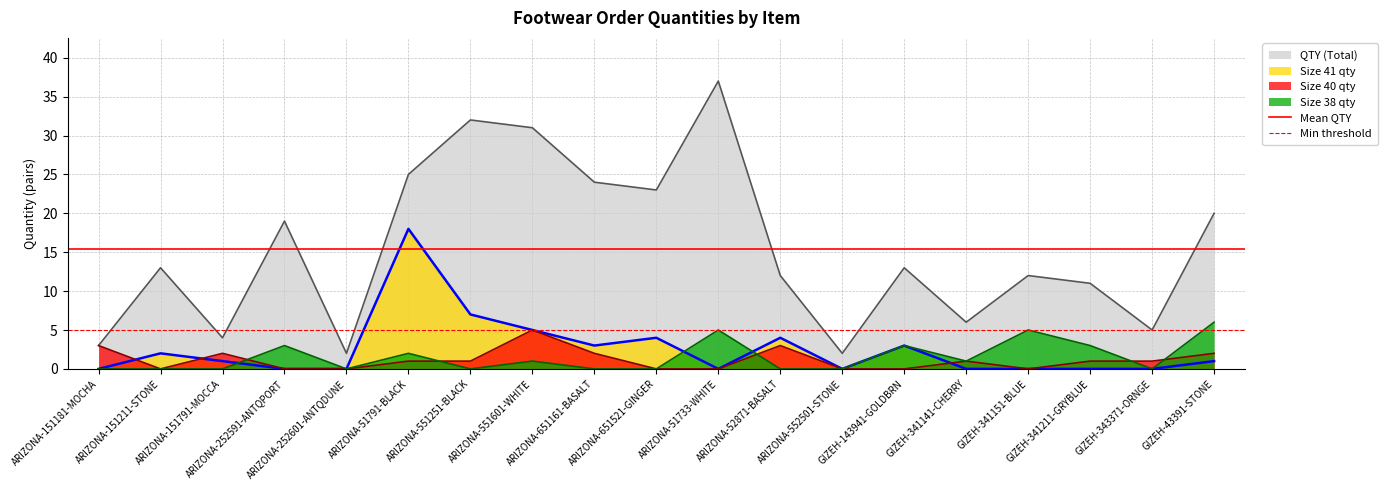

What is the value of the Min threshold point at the 1st from the left?

5.0